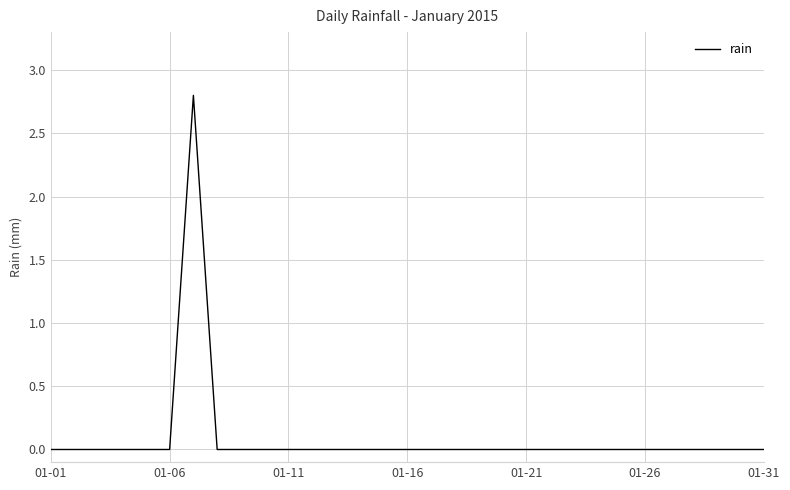

What is the maximum value shown in the chart?

2.8